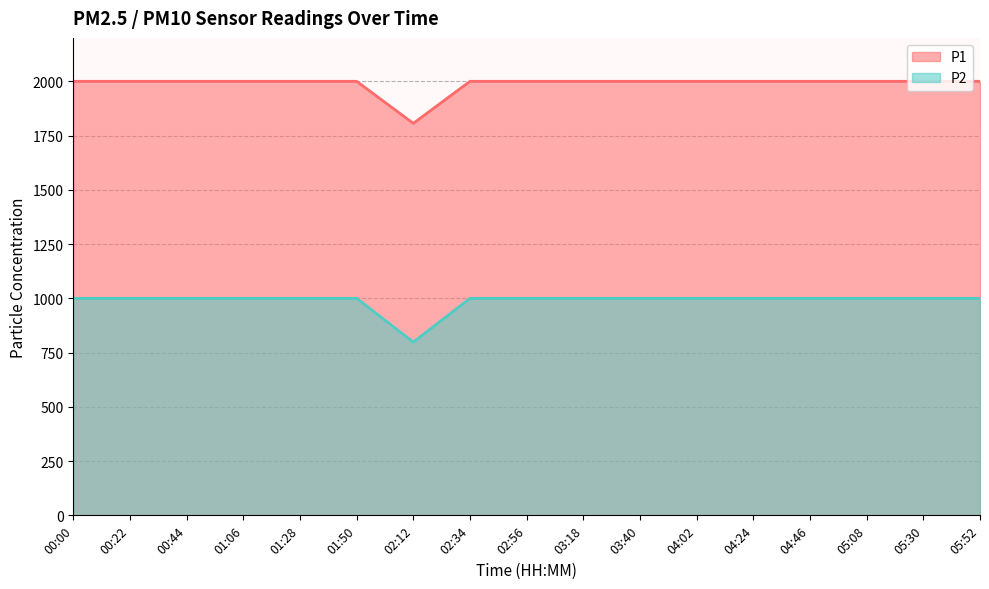

What is the average value of the P1 series?

1988.5